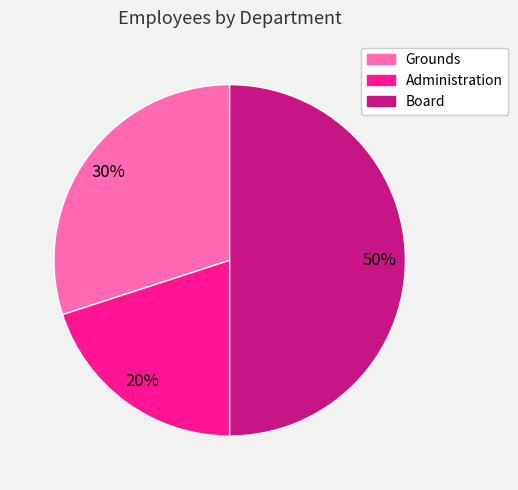

The Grounds slice represents 30% of the pie. True or false?

True